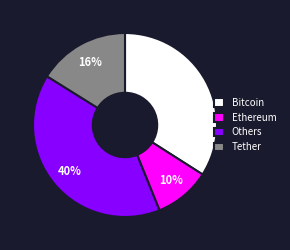

The Others slice represents 26% of the pie. True or false?

False